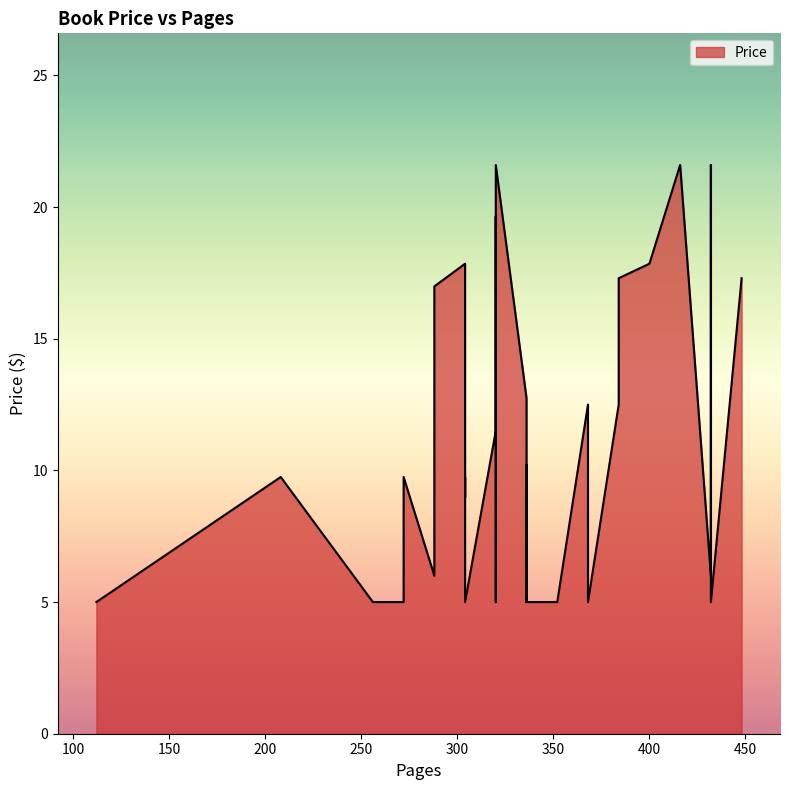

True or false: the data shows 9.8 at 304.

True